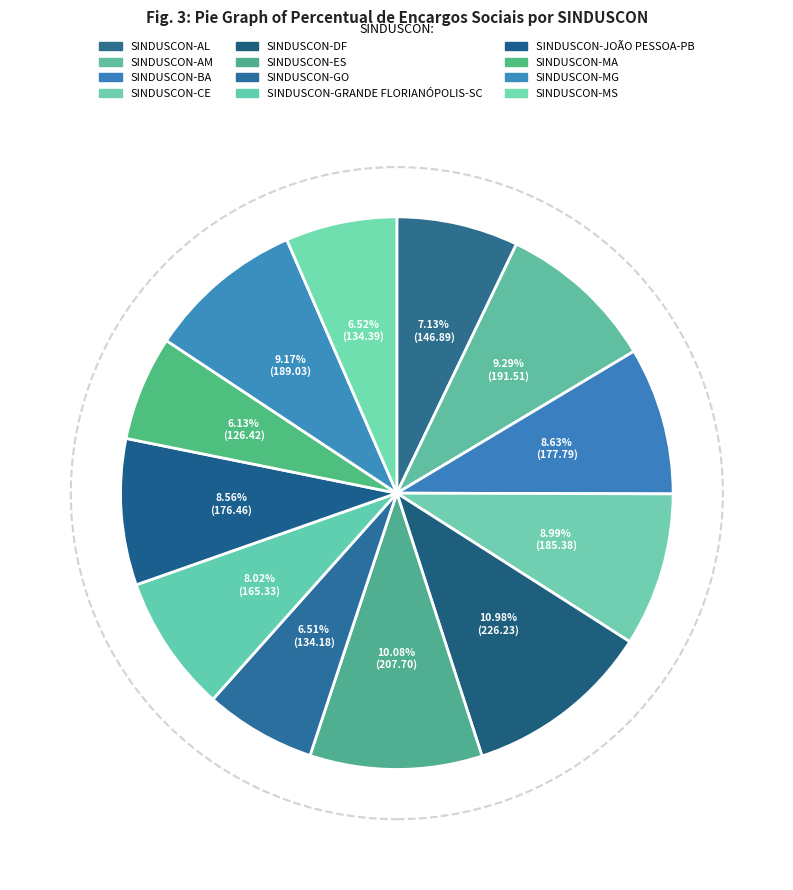

Is it true that SINDUSCON-BA is 9% of the pie?

True